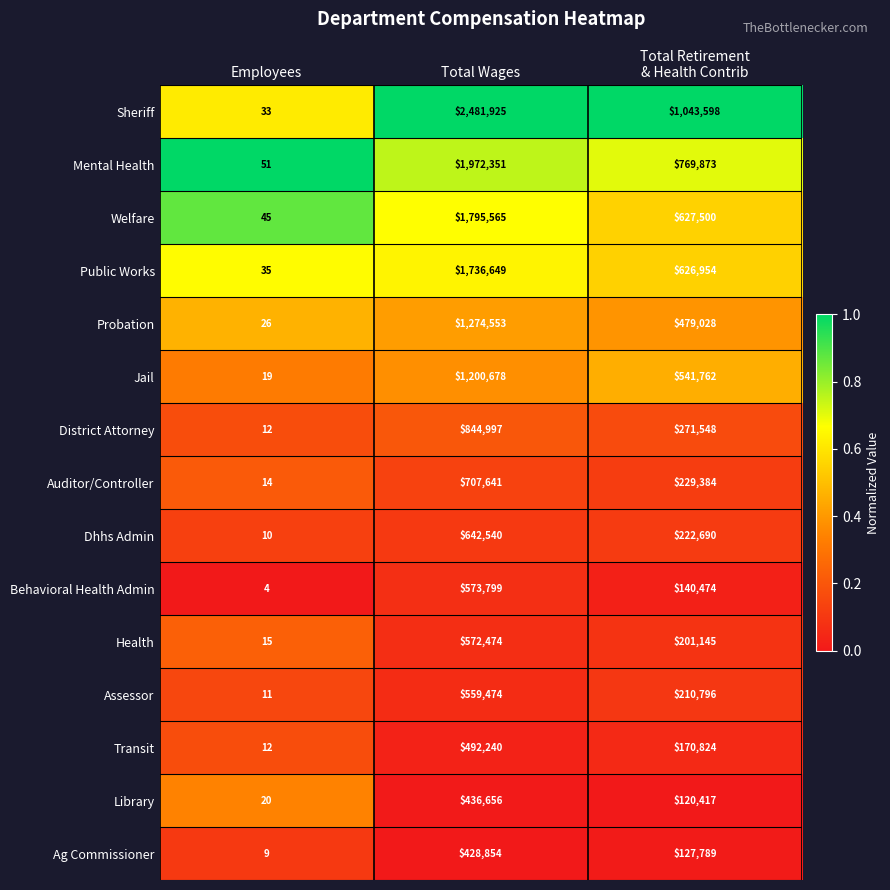

The value of Dhhs Admin at Total Wages is 1010542. True or false?

False